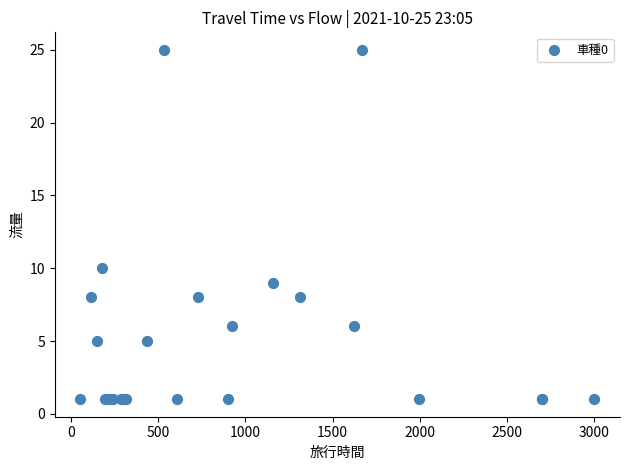

What Y value in the scatter plot is closest to 13?

10